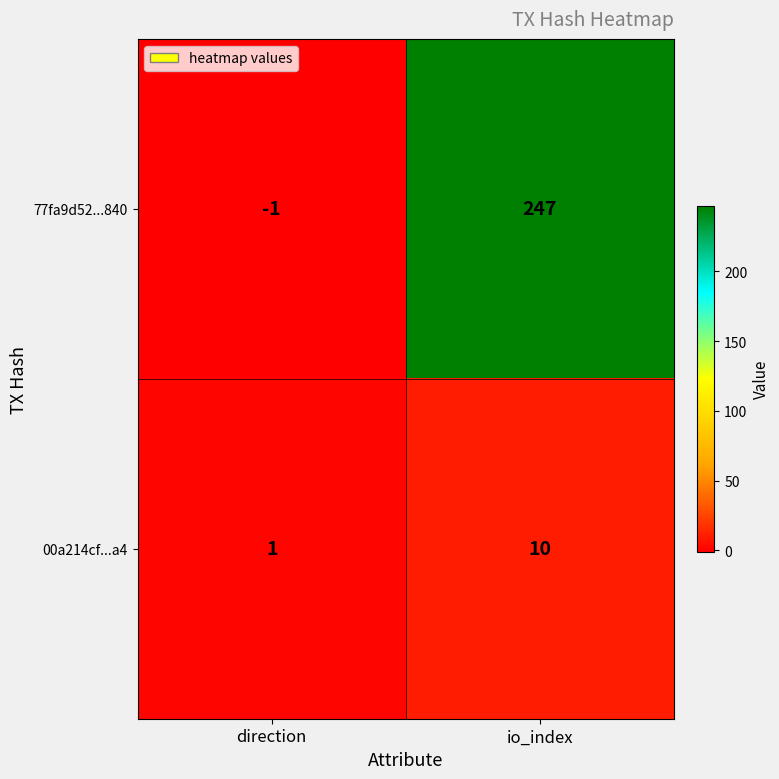

Which series has the largest range (max minus min)?

77fa9d52...840